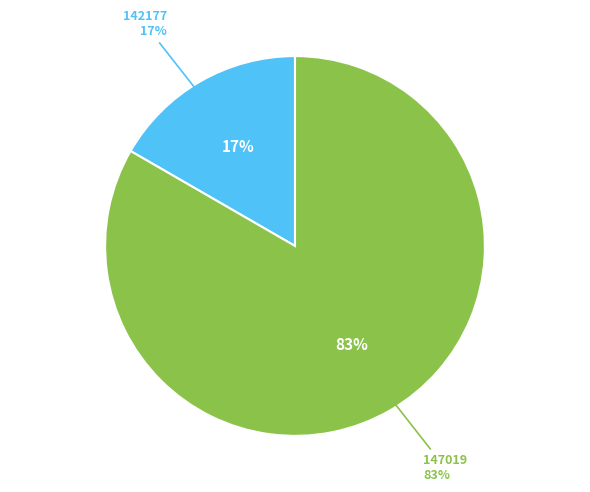

How much of the chart is everything except 147019?

16.7%